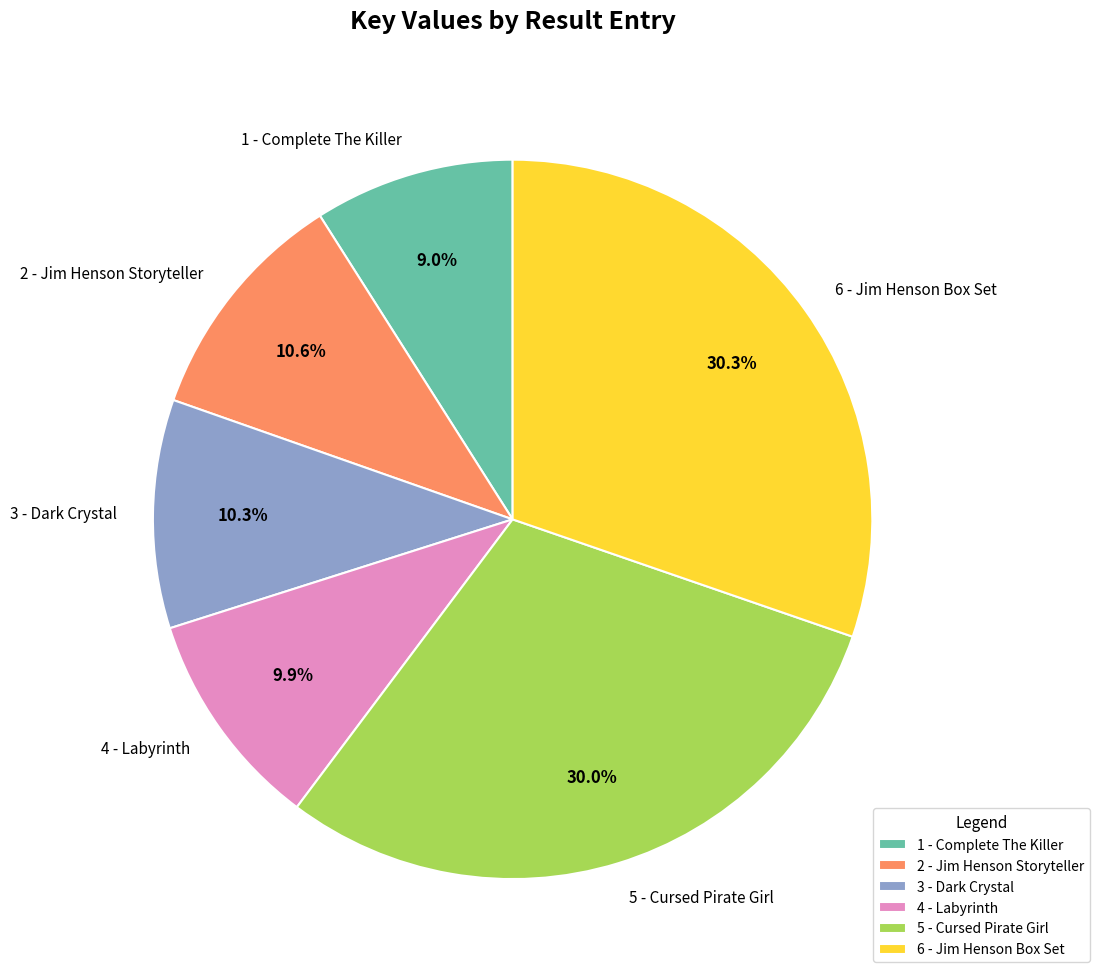

Which has a higher value, 2 - Jim Henson Storyteller or 1 - Complete The Killer?

2 - Jim Henson Storyteller